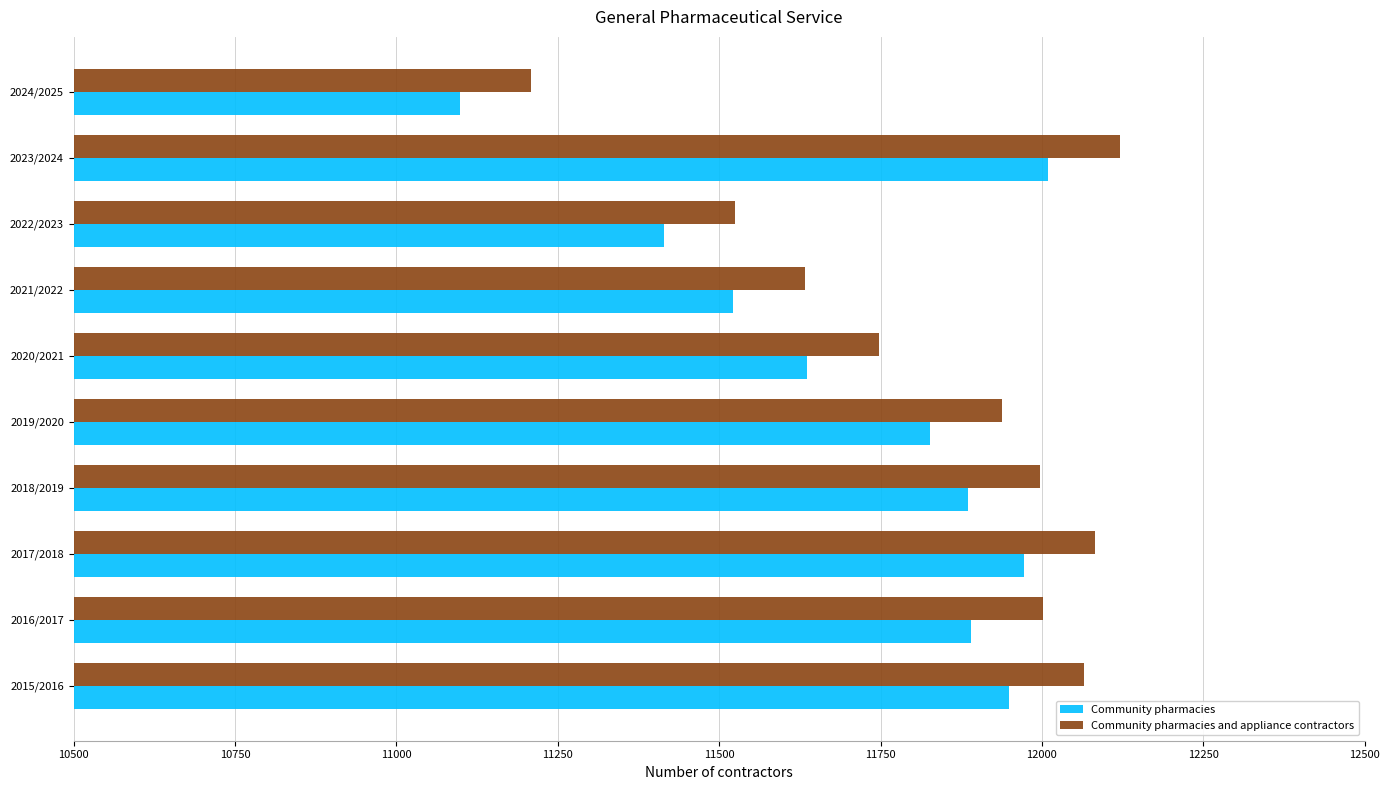

What is the highest value of the Community pharmacies and appliance contractors series?

12121